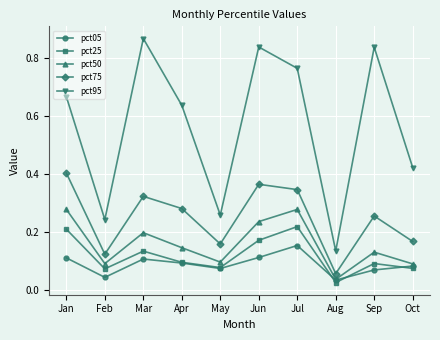

True or false: pct25 has more than 2 interior local peaks.

True